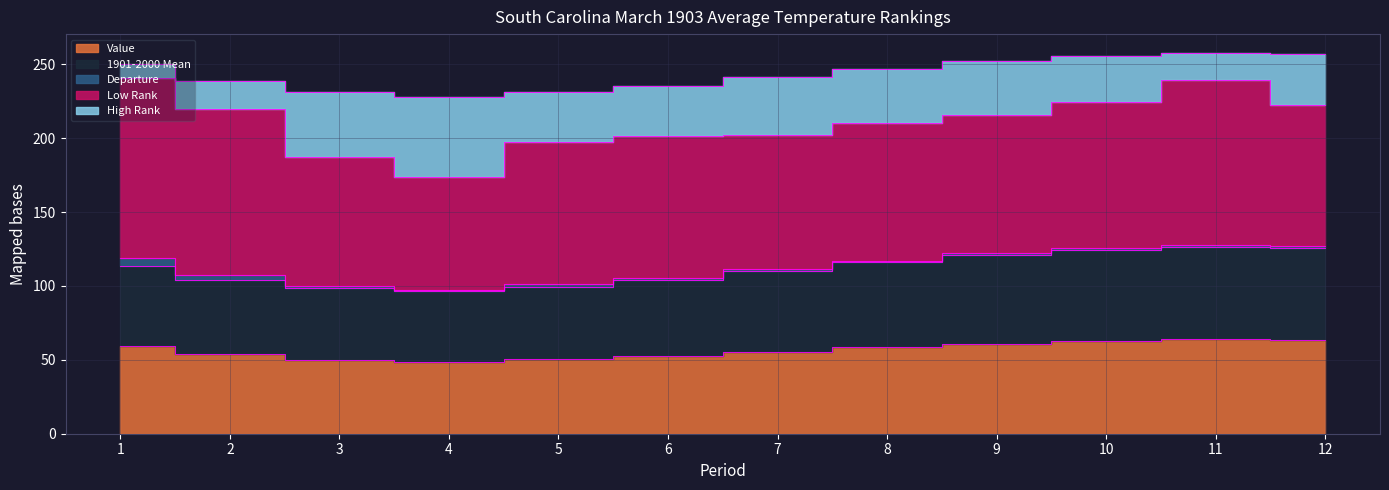

True or false: Departure and Low Rank cross at least once.

False